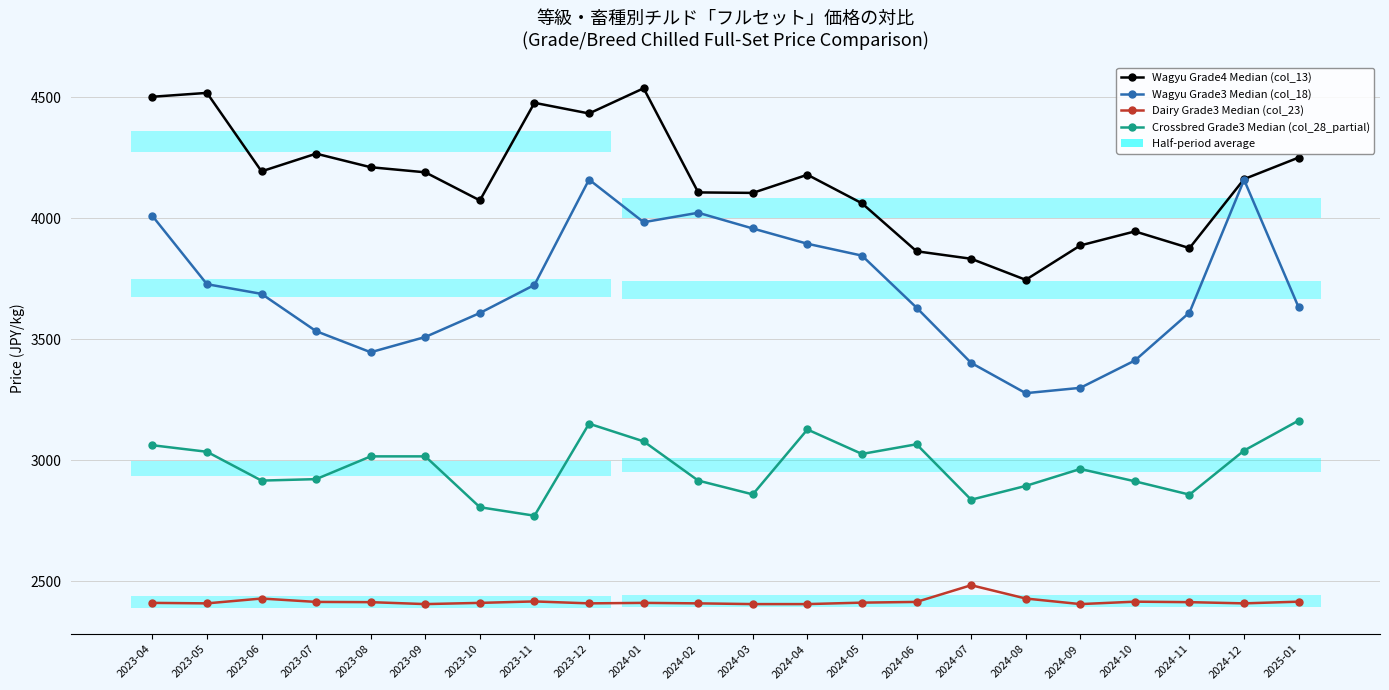

At 2023-12, list the series in order from smallest to largest.

Dairy Grade3 Median (col_23), Crossbred Grade3 Median (col_28_partial), Wagyu Grade3 Median (col_18), Wagyu Grade4 Median (col_13)